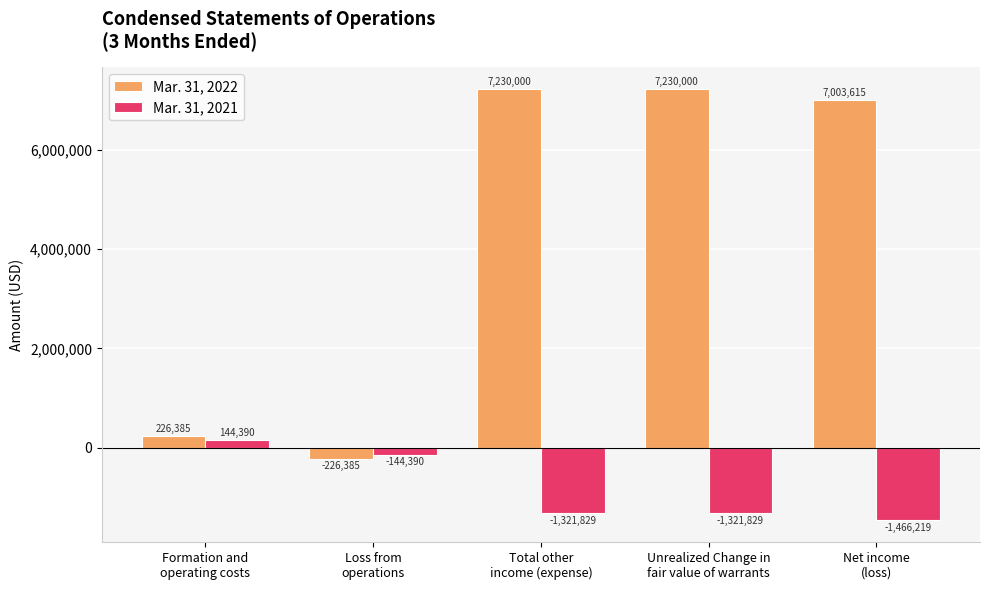

What position from the left is Loss from
operations?

2